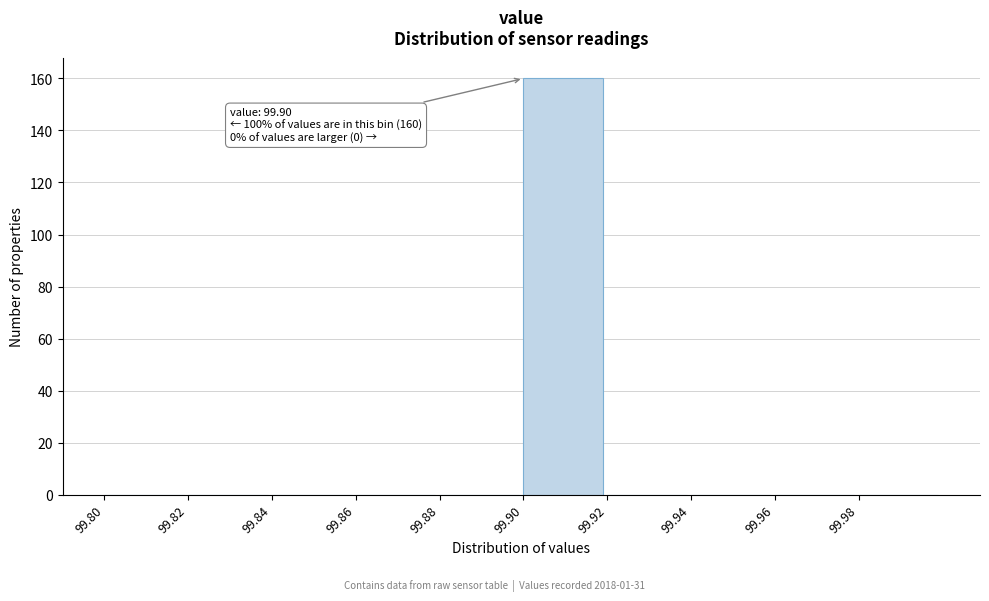

Over which range of the x-axis is the bar tallest?

99.90 to 99.92